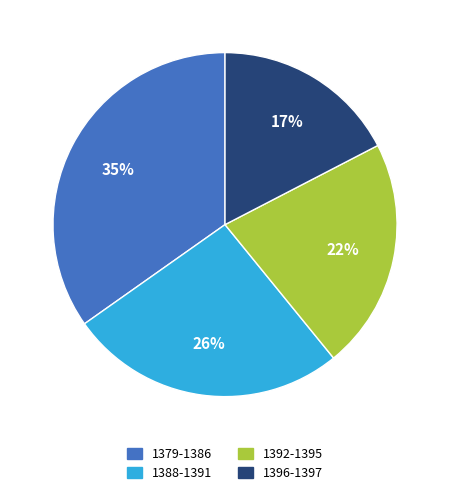

Which has a higher value, 1388-1391 or 1392-1395?

1388-1391